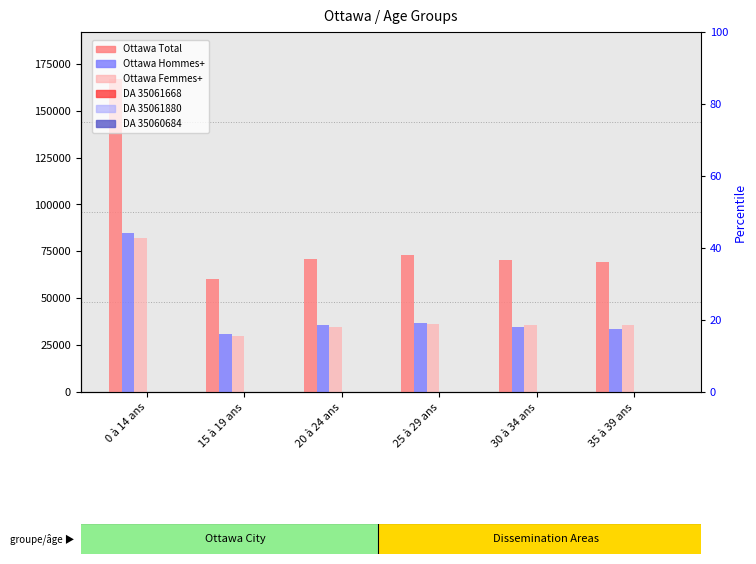

Does the chart contain any negative values?

No